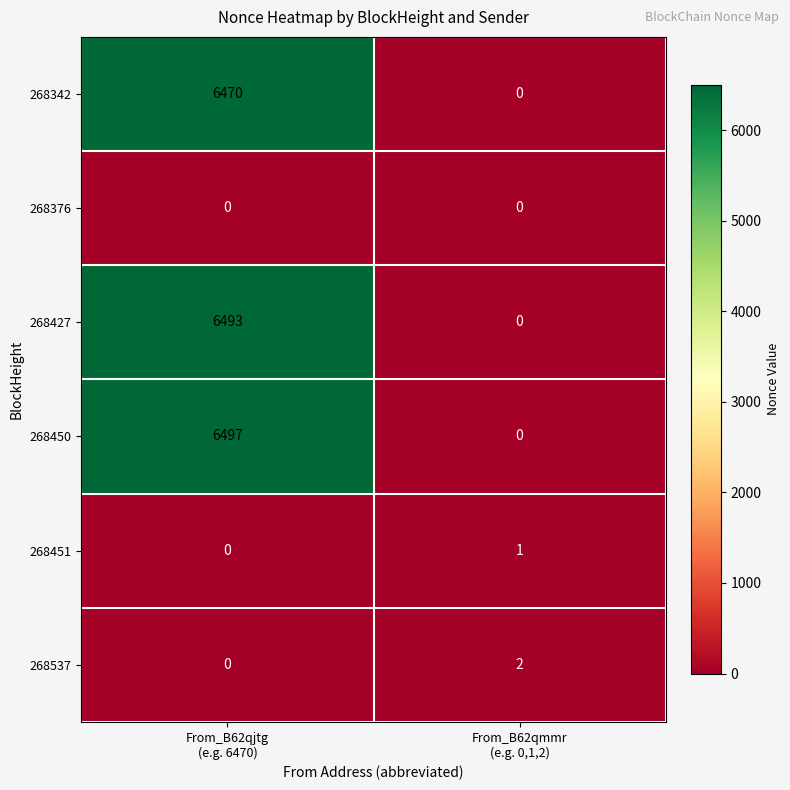

Which series changed the most between From_B62qjtg
(e.g. 6470) and From_B62qmmr
(e.g. 0,1,2)?

268450